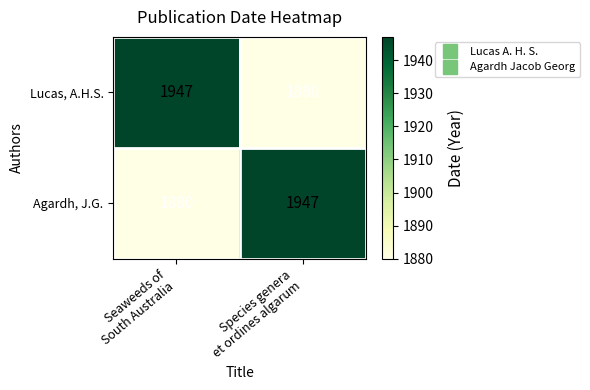

How many values in the Agardh, J.G. series are below 1947?

1